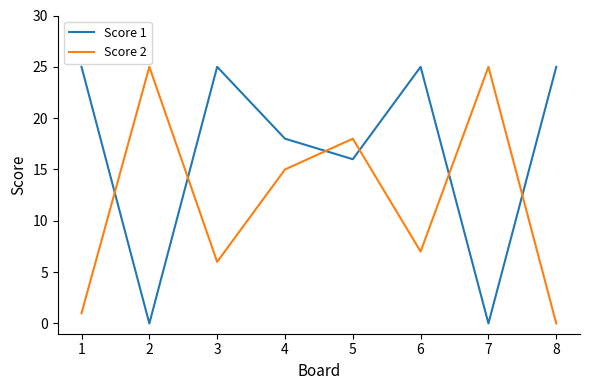

What is the maximum value for Score 1?

25